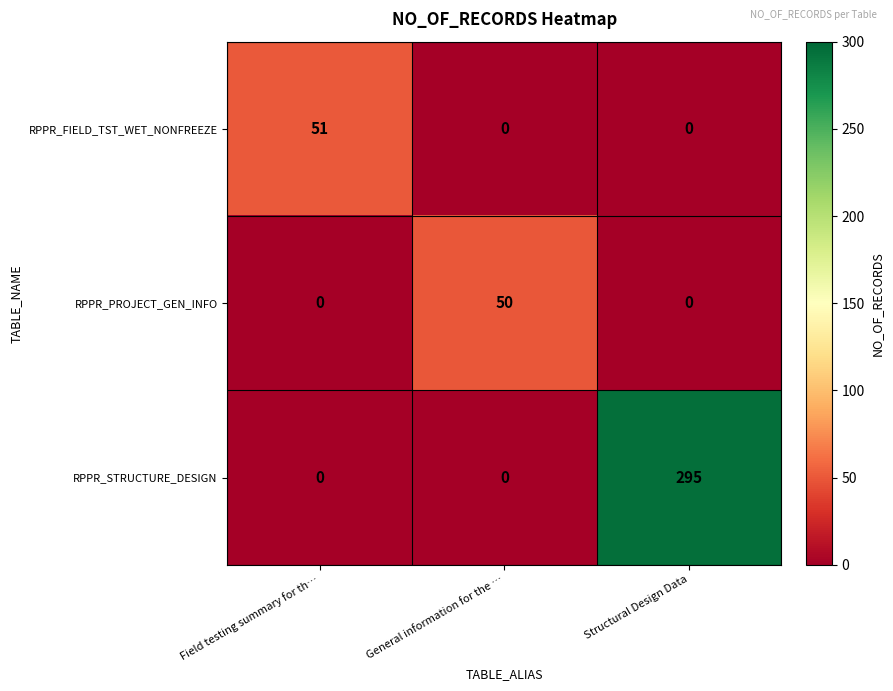

Rank the series by their maximum value, from lowest to highest.

RPPR_PROJECT_GEN_INFO, RPPR_FIELD_TST_WET_NONFREEZE, RPPR_STRUCTURE_DESIGN